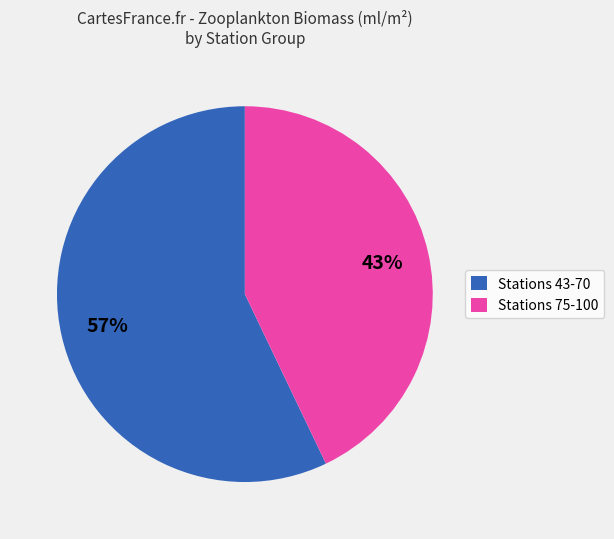

The Stations 43-70 slice represents 57% of the pie. True or false?

True